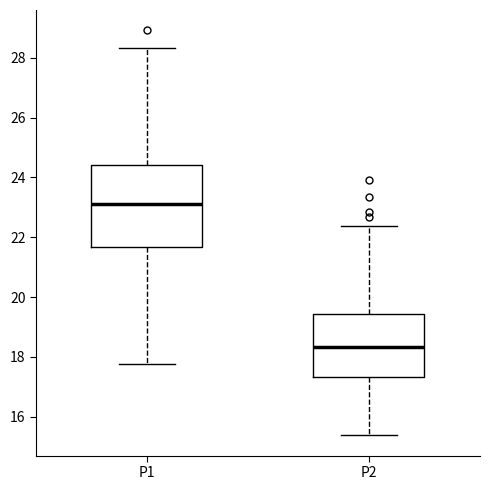

Where is the lower edge of the box for P1 on the y-axis? The values are not printed on the chart, so give them approximately, as read against the axis.

21.6